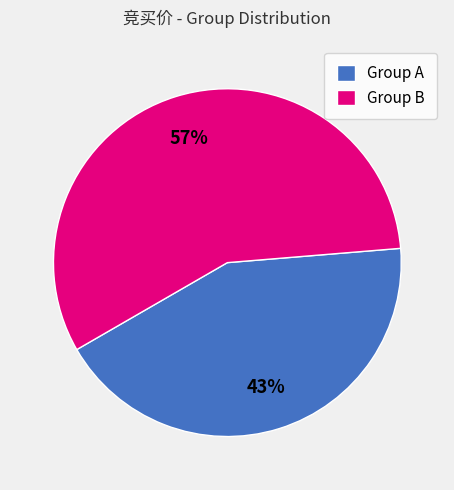

How many segments does this pie chart have?

2